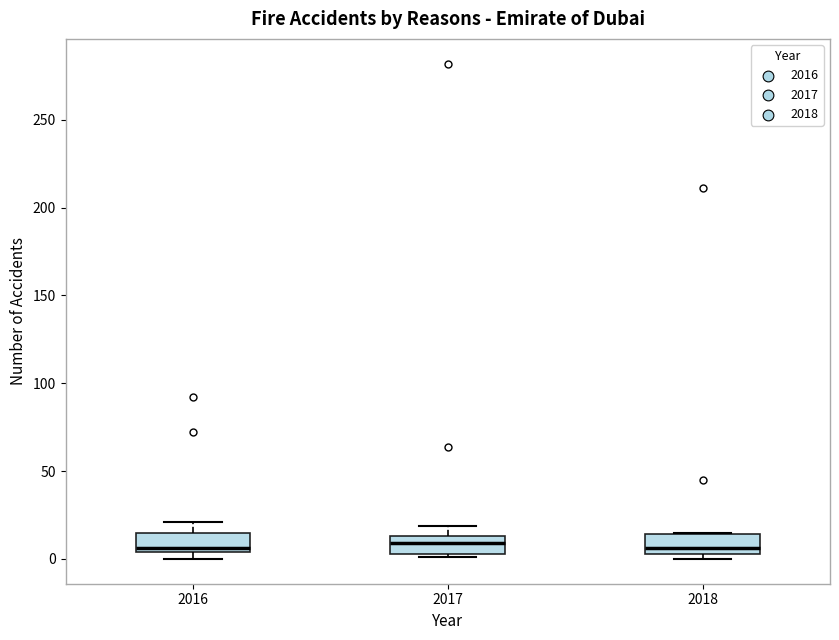

Reading left to right, read every box against the y-axis: the position of its median line, the range the box covers, and the ends of its whiskers. The values are not printed on the chart, so give them approximately, as read against the axis.

2016: median 5 (just above the box's lower edge), box 5 to 15, whiskers 0 to 20
2017: median 10, box 5 to 15, whiskers 0 to 20
2018: median 5 (just above the box's lower edge), box 5 to 15, whiskers 0 to 15